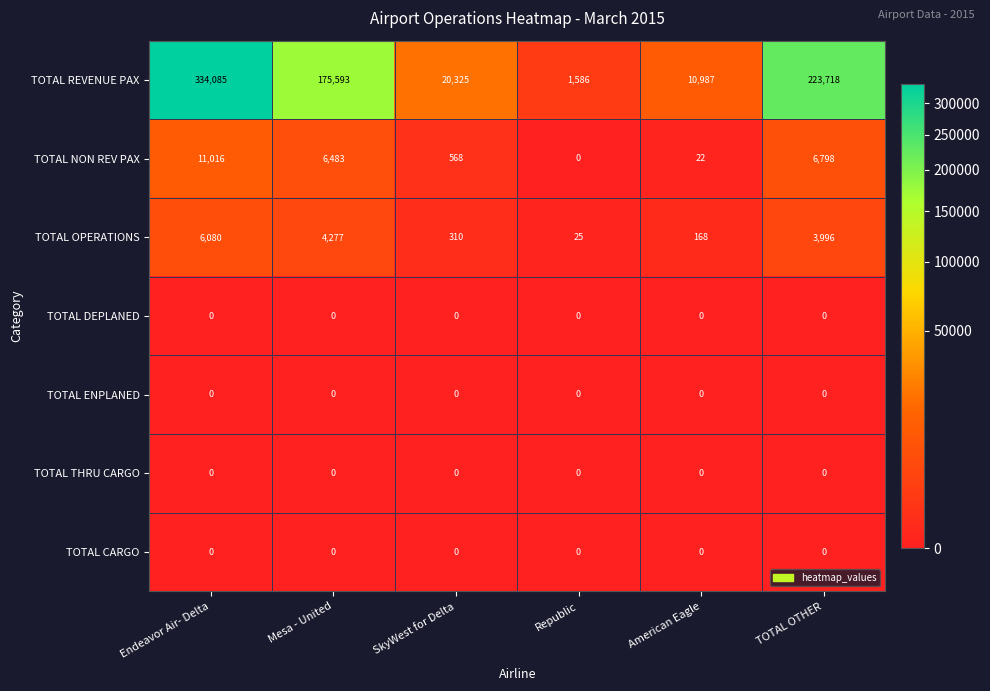

What is the difference between the highest and lowest values at Mesa - United?

175593